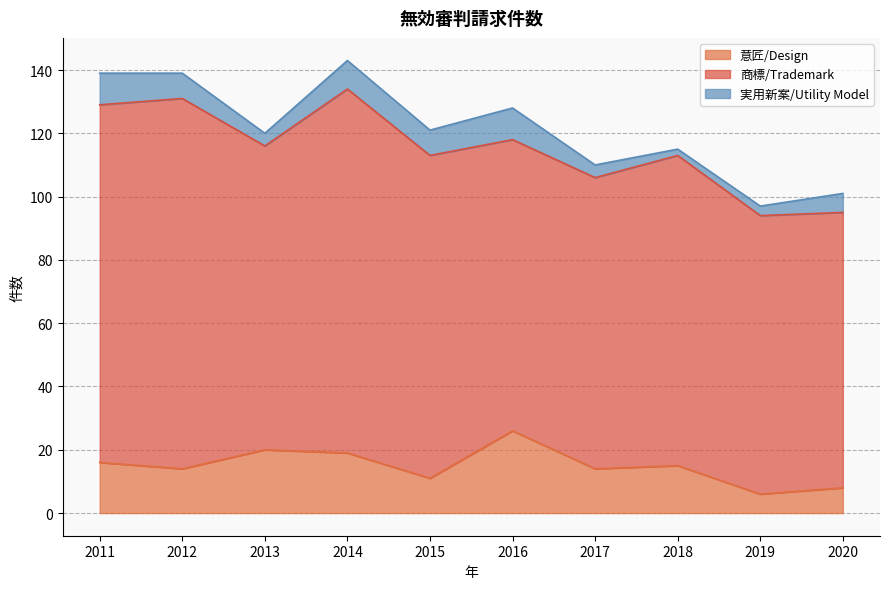

What is the average value of the 商標/Trademark series?

100